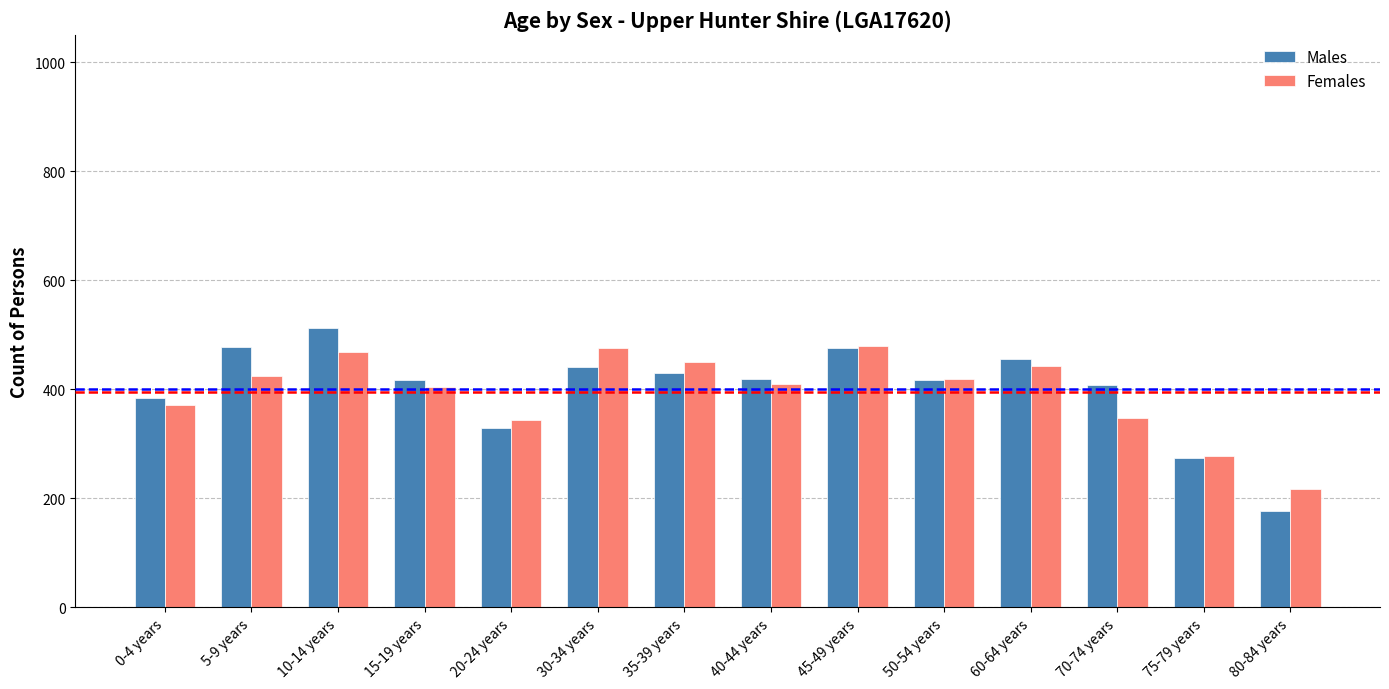

Are the bars grouped side by side (vs. stacked)?

Yes